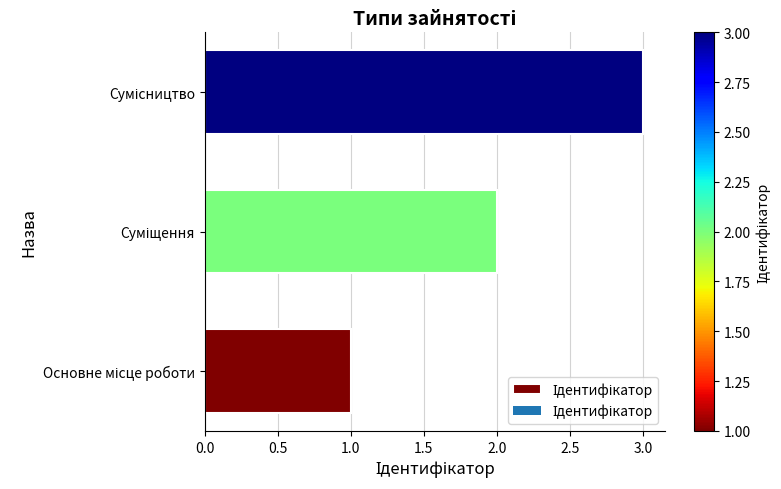

What is the minimum value shown in the chart?

1